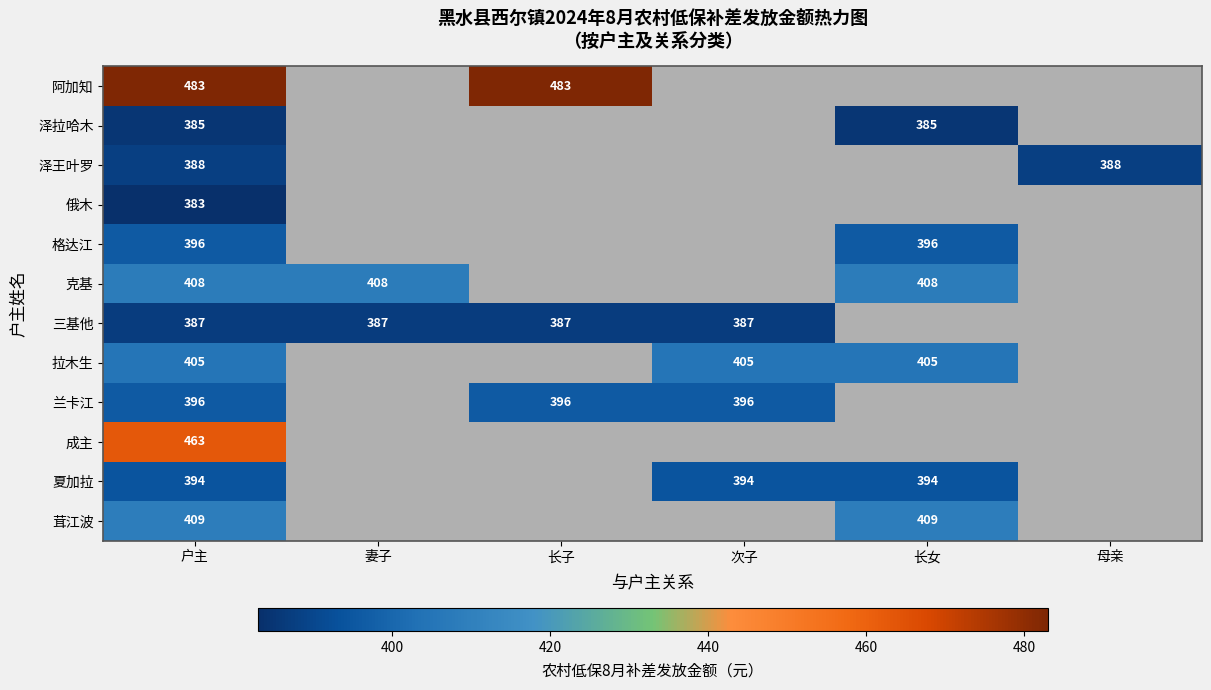

True or false: 拉木生 has a value of 405 at 户主.

True